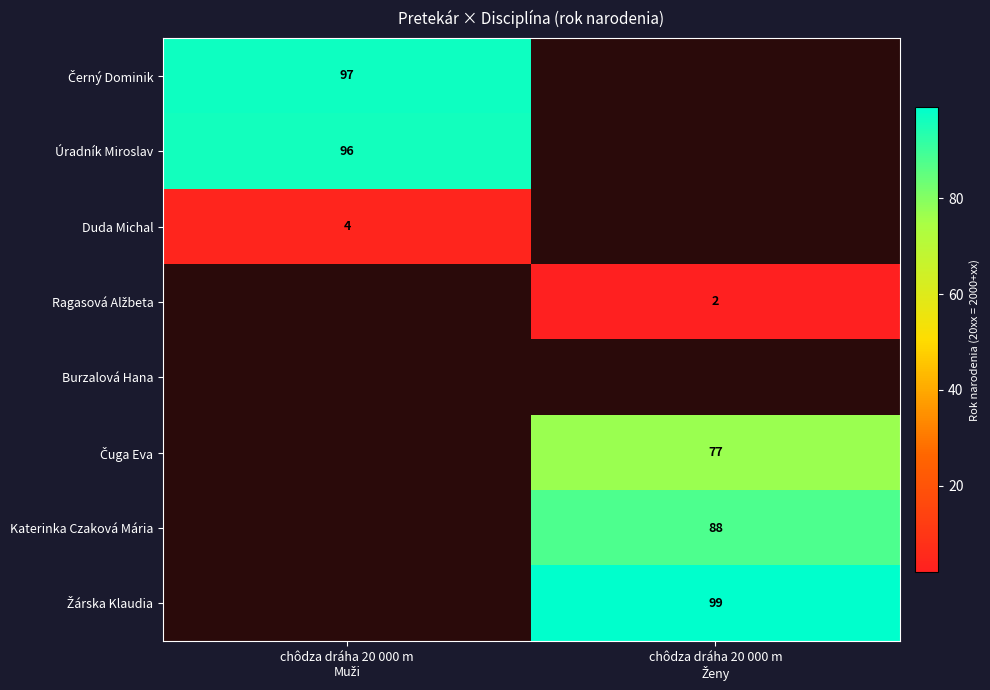

What is the average value of the Katerinka Czaková Mária series?

44